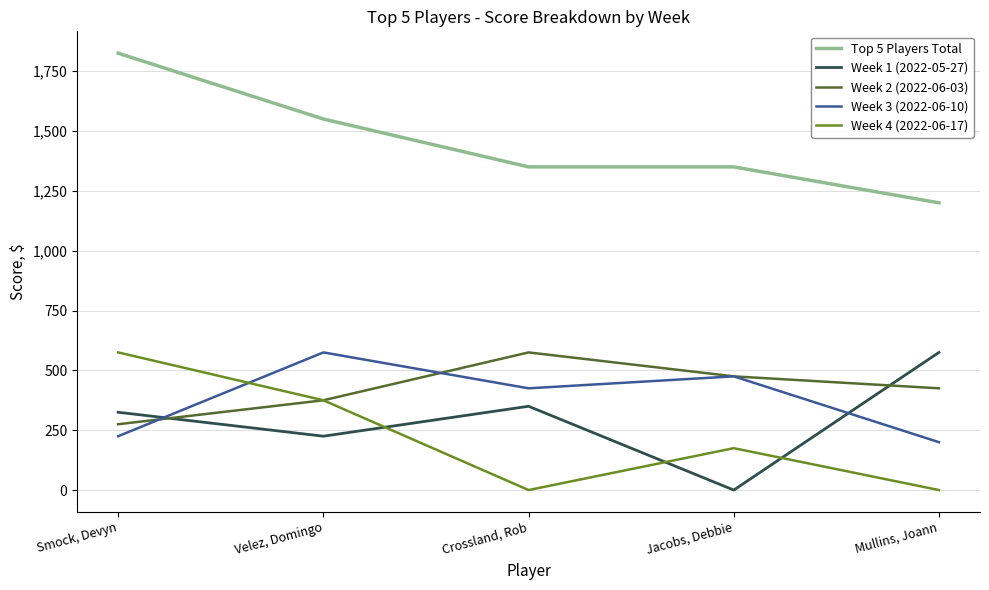

Rank the series at Mullins, Joann from lowest to highest value.

Week 4 (2022-06-17), Week 3 (2022-06-10), Week 2 (2022-06-03), Week 1 (2022-05-27), Top 5 Players Total